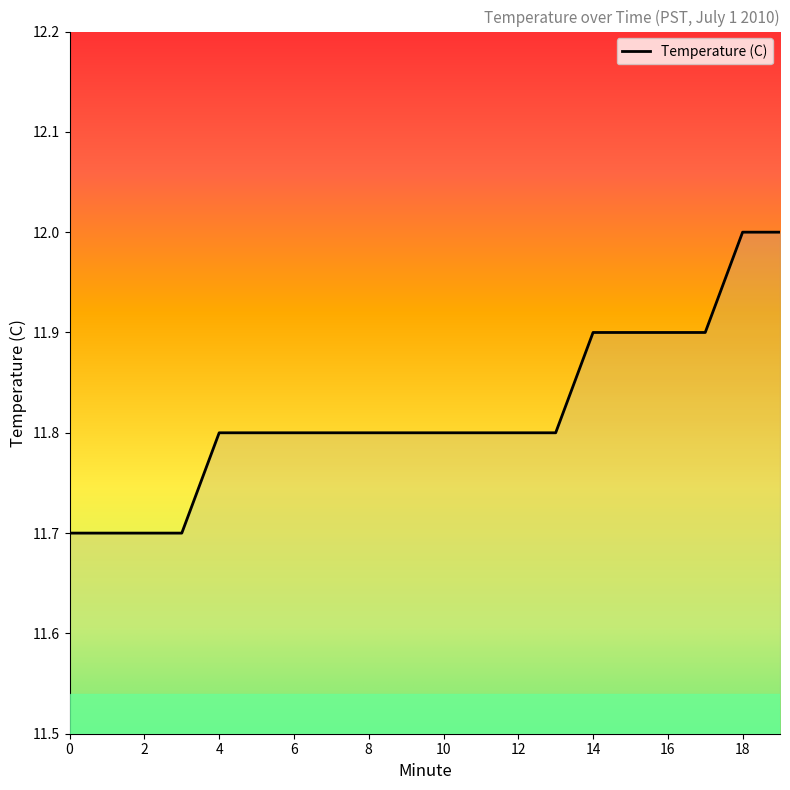

What is the smallest value displayed?

11.7